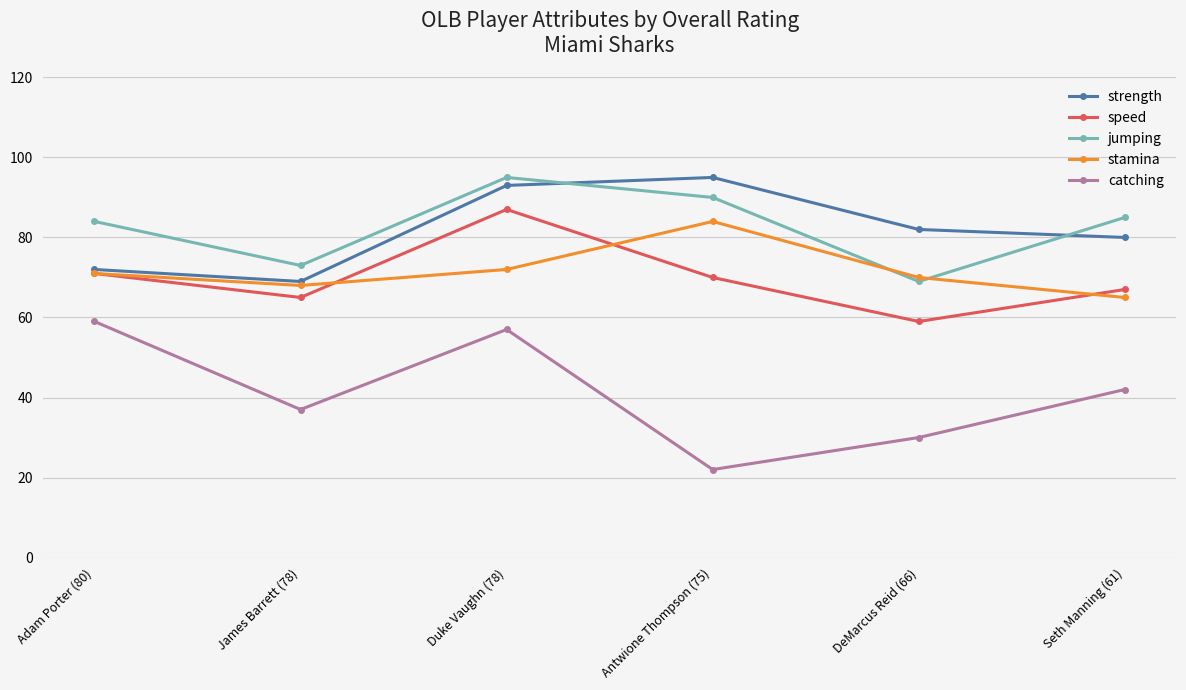

True or false: speed has a value of 33 at James Barrett (78).

False